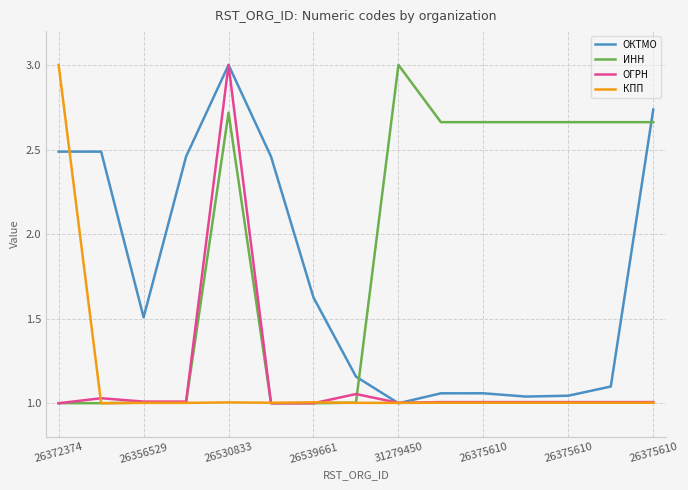

What is the highest value of the ИНН series?

3.0